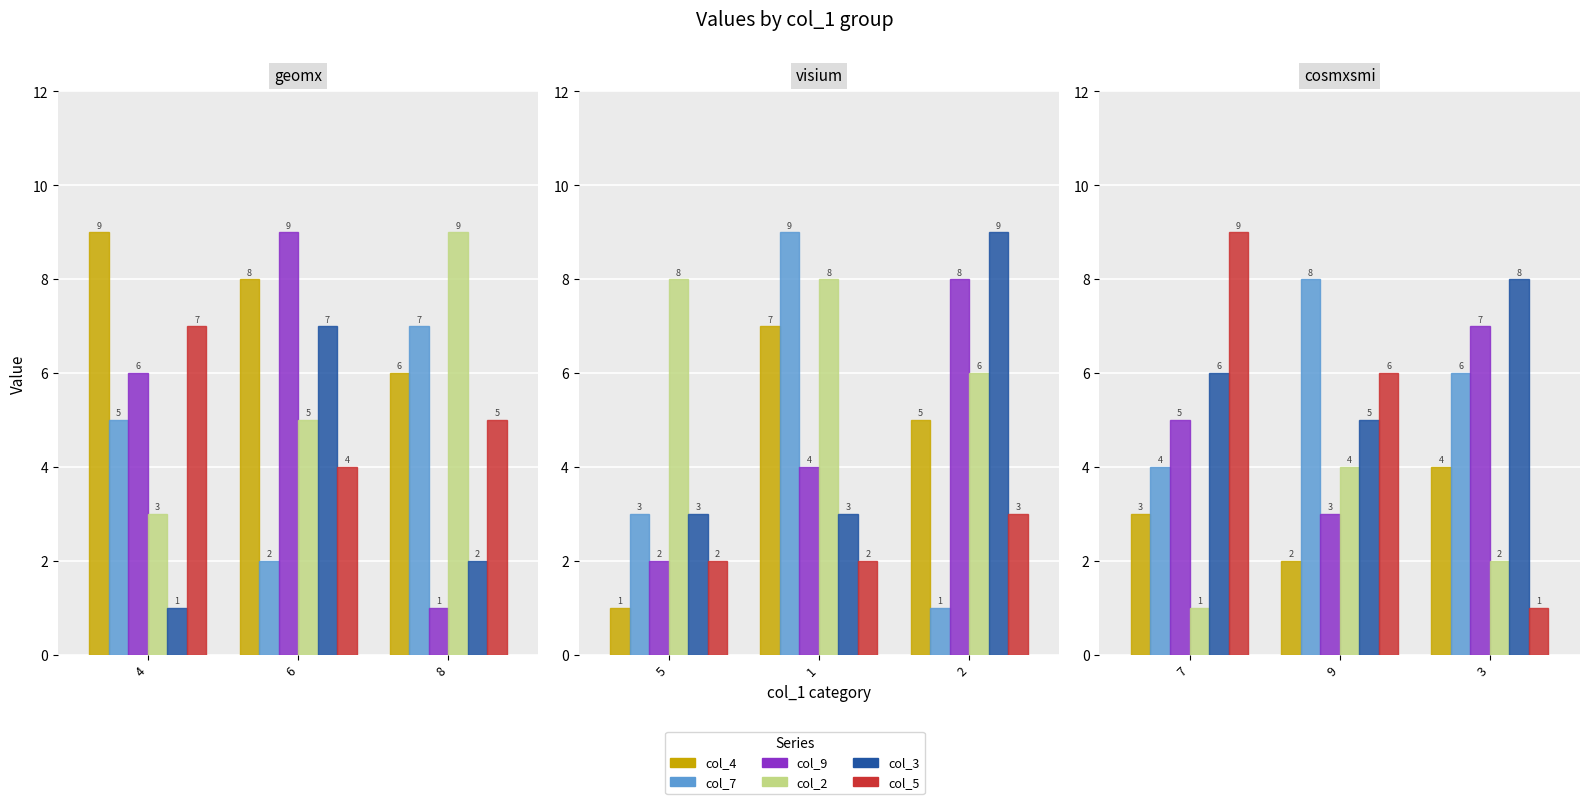

Is it true that col_2 equals 1 at 7?

False